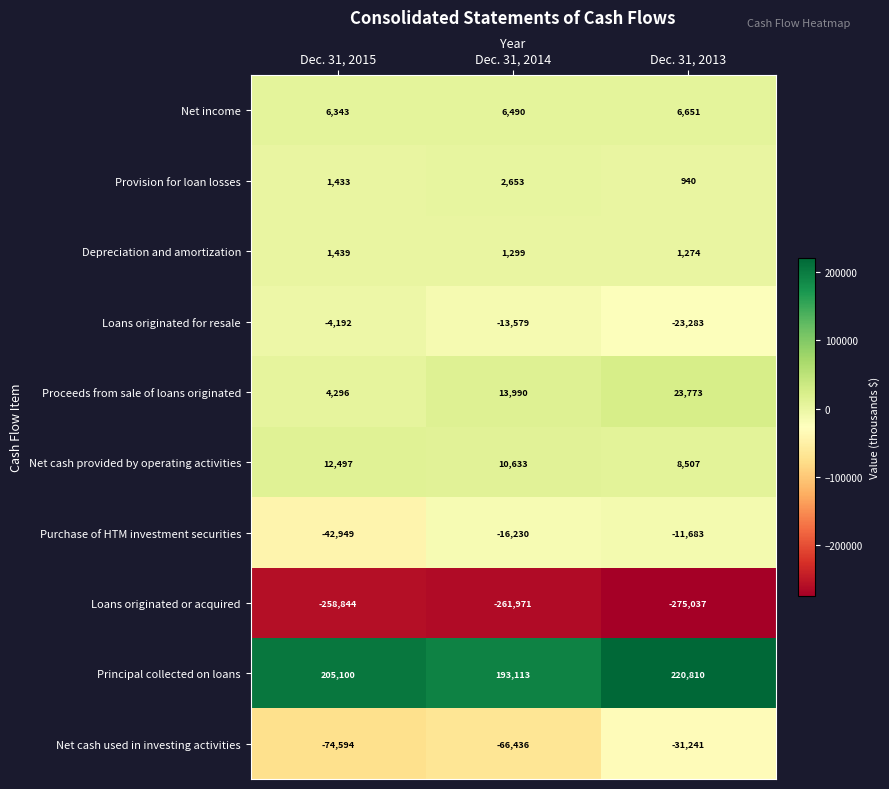

At which label is Net cash provided by operating activities closest to 10502?

Dec. 31, 2014